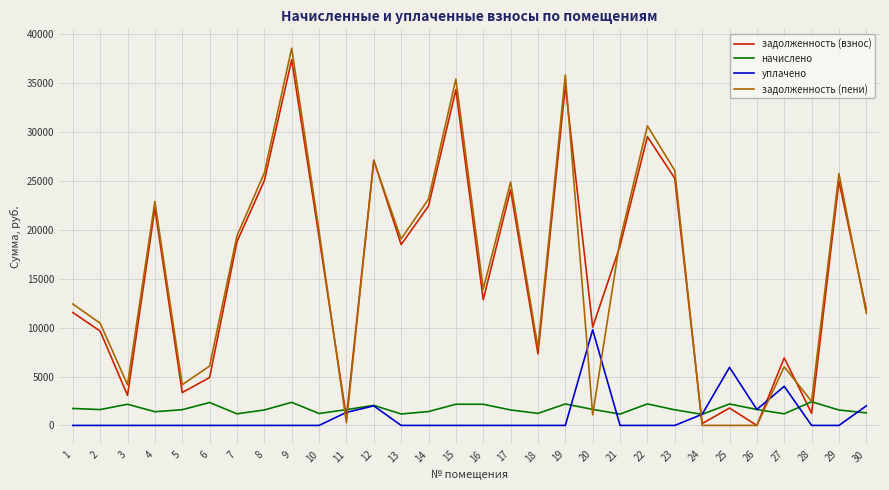

Between which two adjacent categories do уплачено and задолженность (пени) first intersect?

10 and 11